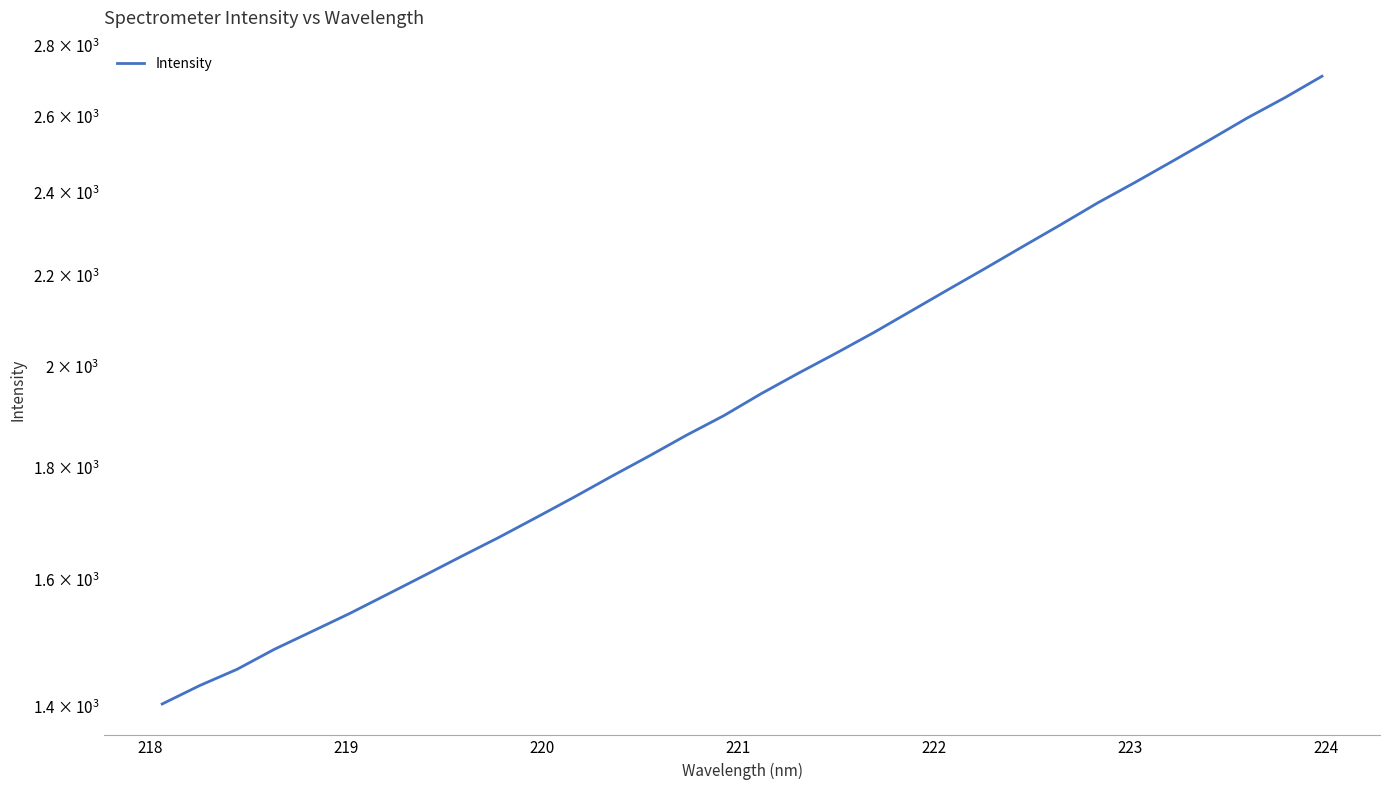

What is the average value?

1970.8